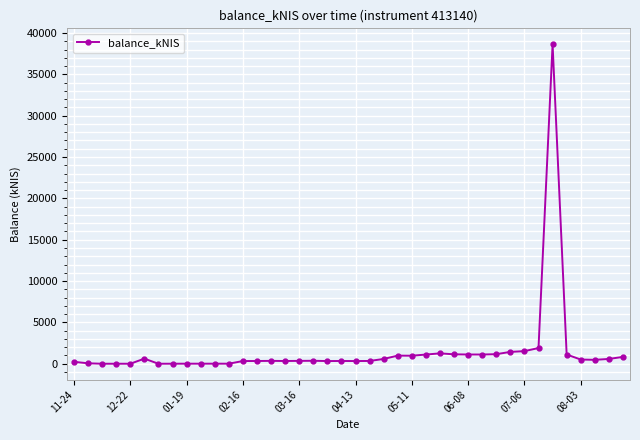

What is the average value?

1517.3